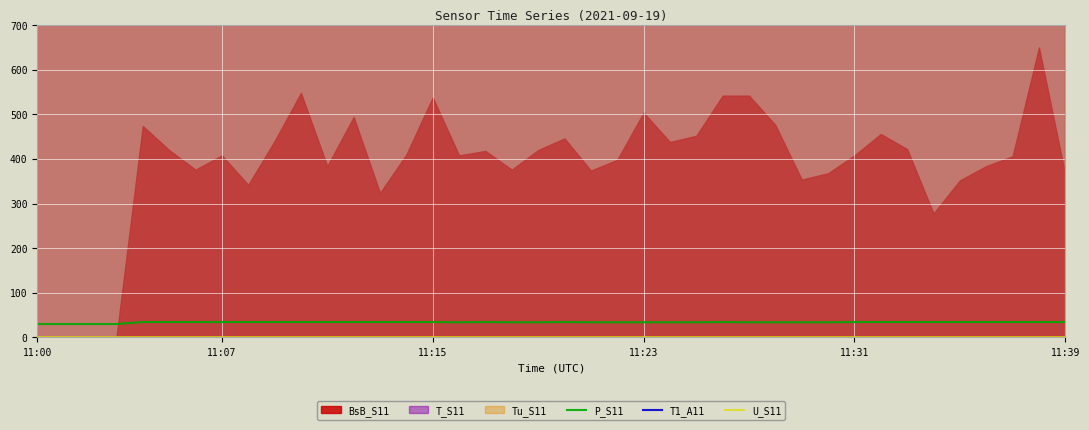

Is it true that P_S11 equals 56.0 at 11:23?

False